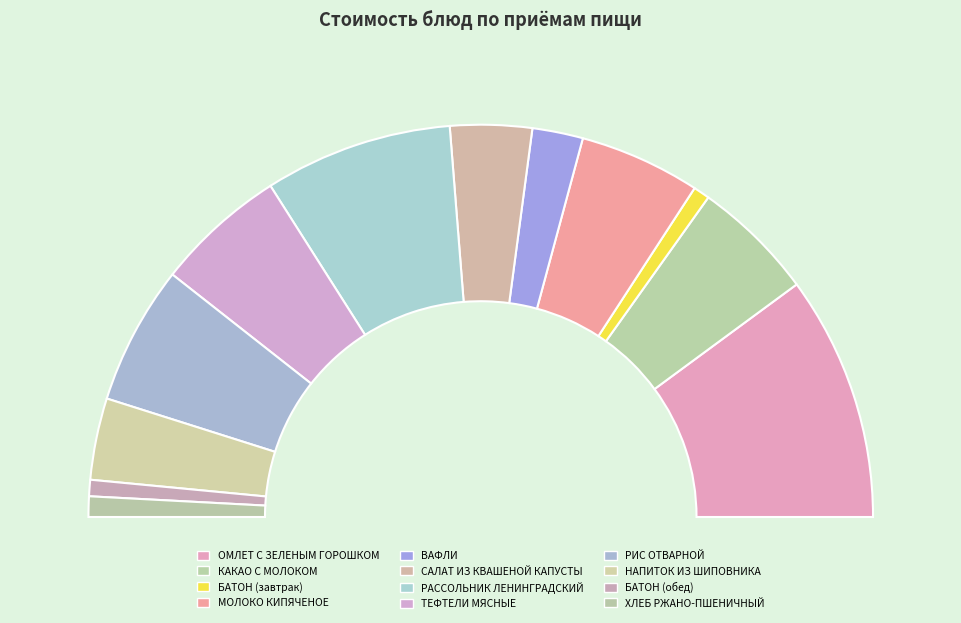

Approximately how many times larger is the value at МОЛОКО КИПЯЧЕНОЕ compared to РАССОЛЬНИК ЛЕНИНГРАДСКИЙ?

0.6